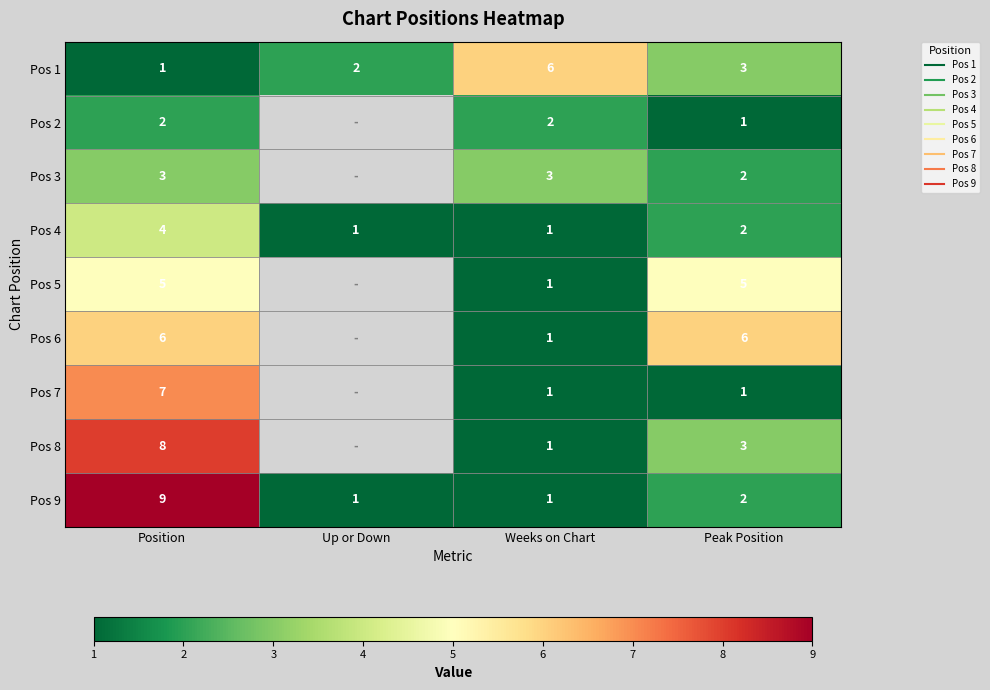

Rank the series by their maximum value, from highest to lowest.

Pos 9, Pos 8, Pos 7, Pos 1, Pos 6, Pos 5, Pos 4, Pos 3, Pos 2